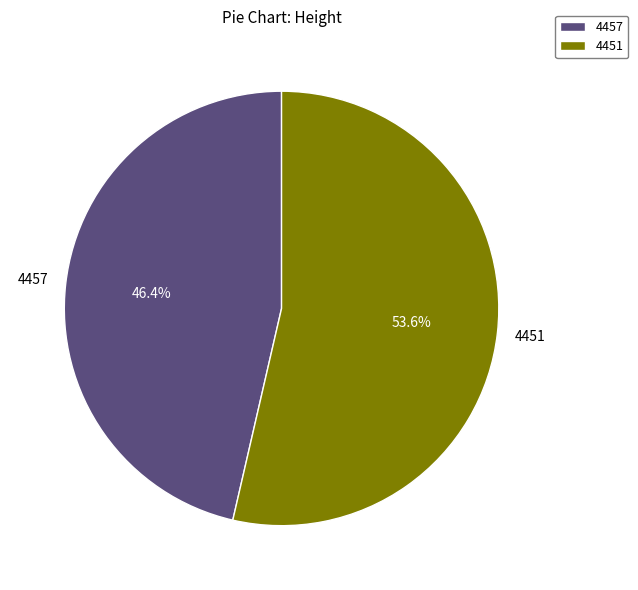

Which slice is the smallest?

4457